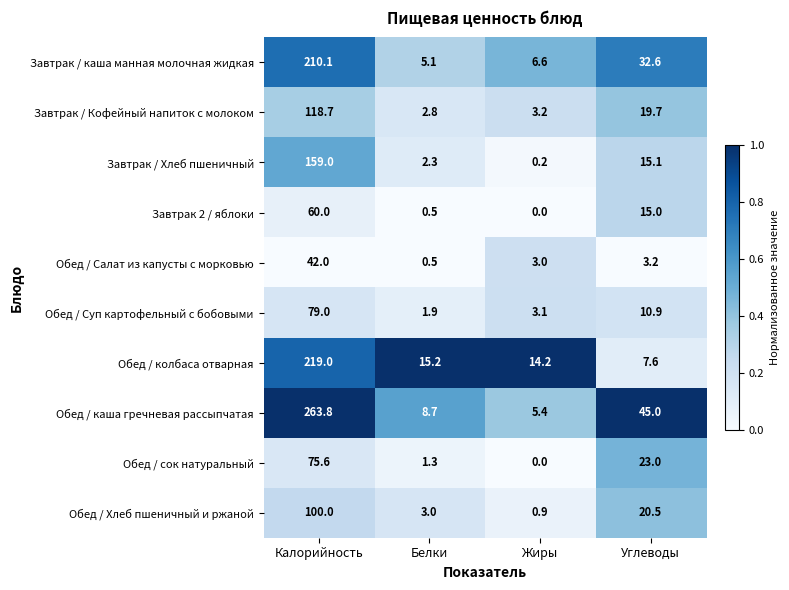

Which label corresponds to the largest value in the chart?

Калорийность